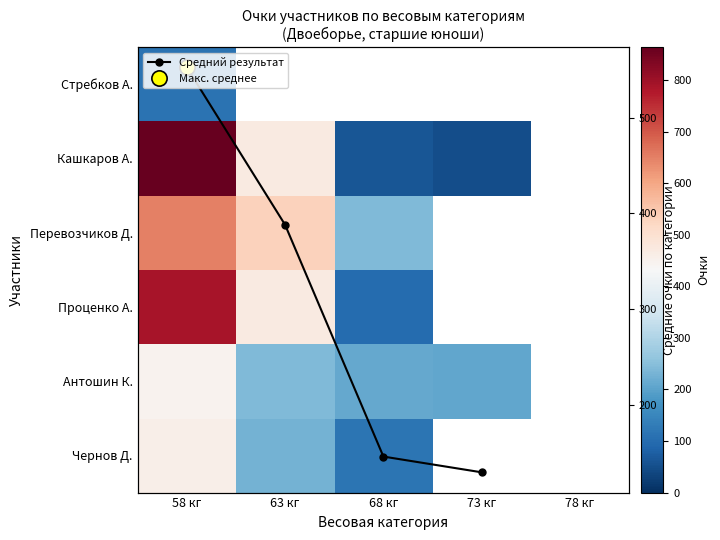

Rank the series by their maximum value, from highest to lowest.

Кашкаров А., Проценко А., Перевозчиков Д., Средний результат, Чернов Д., Антошин К., Стребков А.